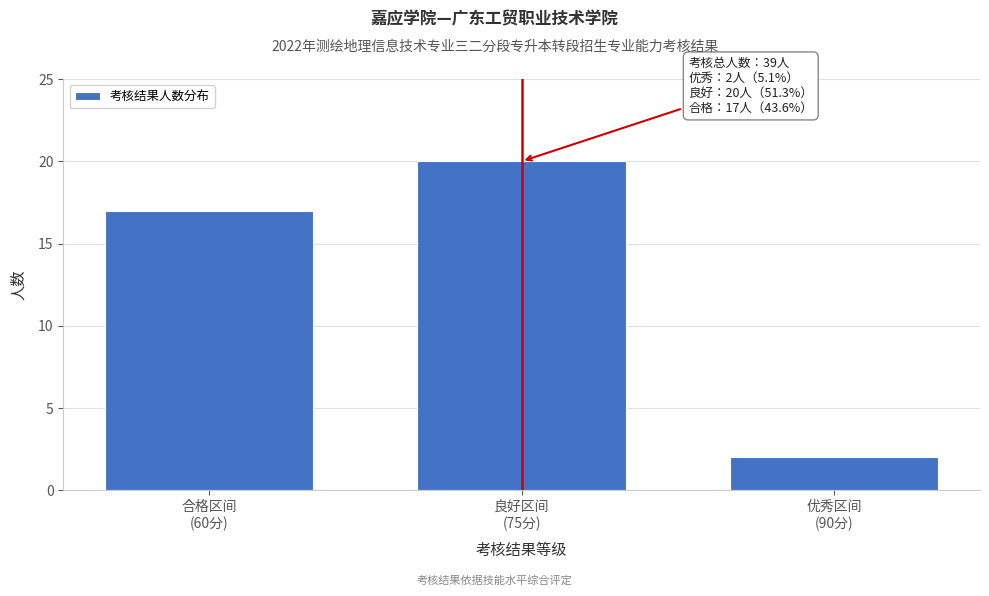

Reading left to right, list all the values displayed in this chart.

17	20	2